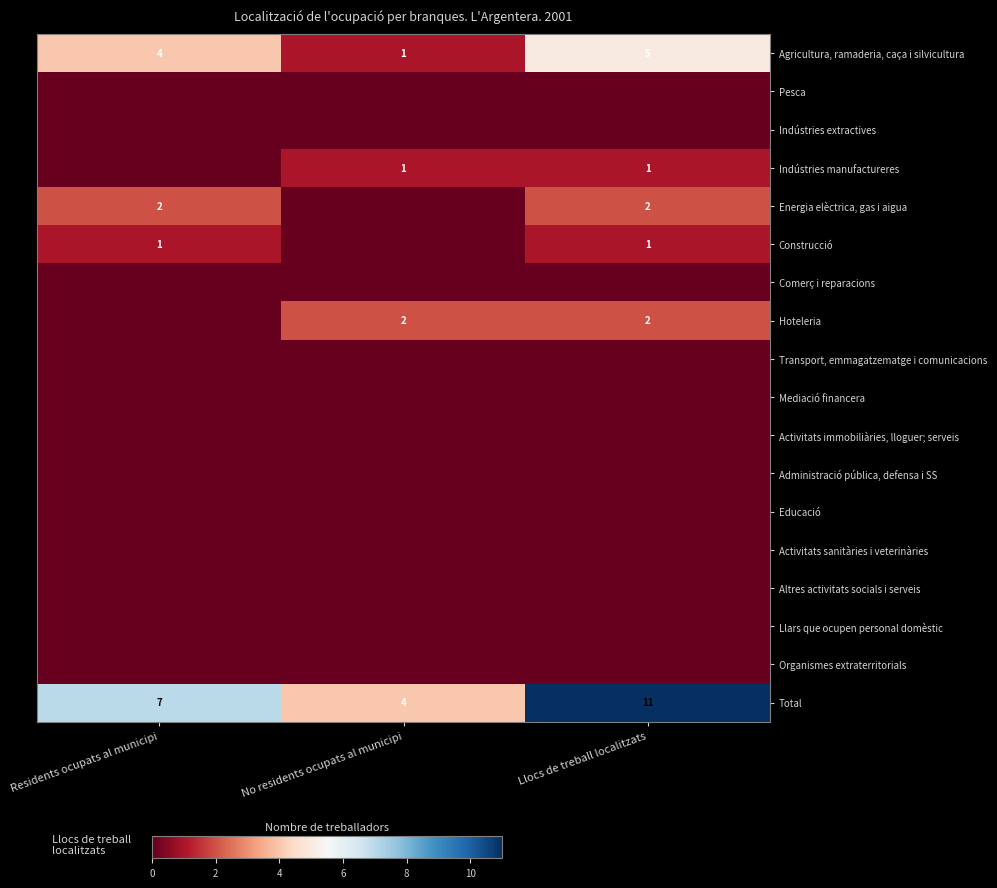

At how many categories does at least one series exceed 6?

2